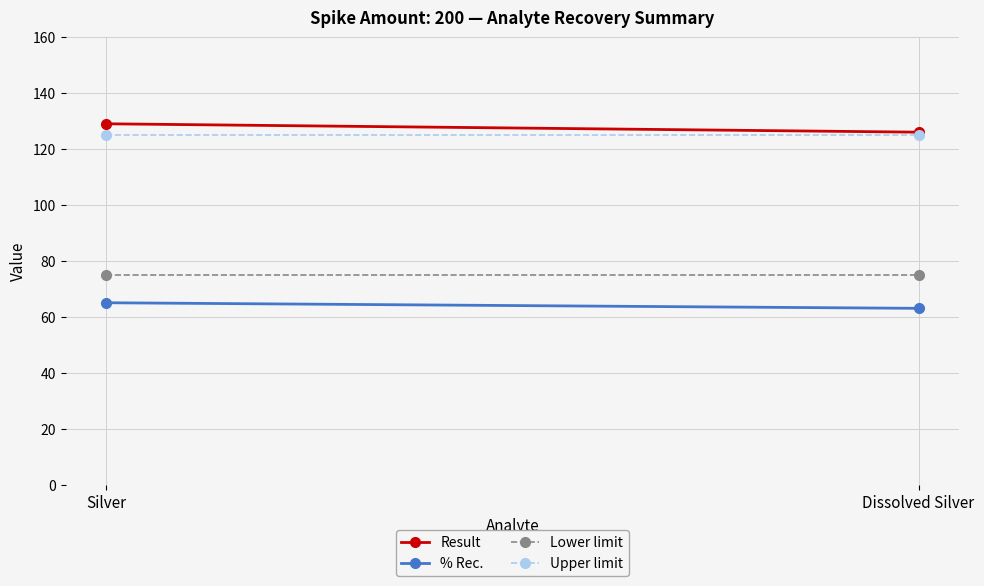

What is the value of the Upper limit point at the 1st from the left?

125